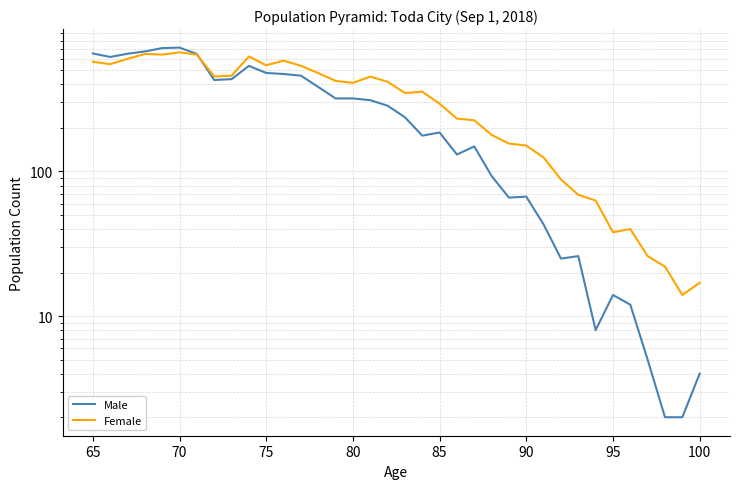

What are all the series names shown in the legend?

Male, Female